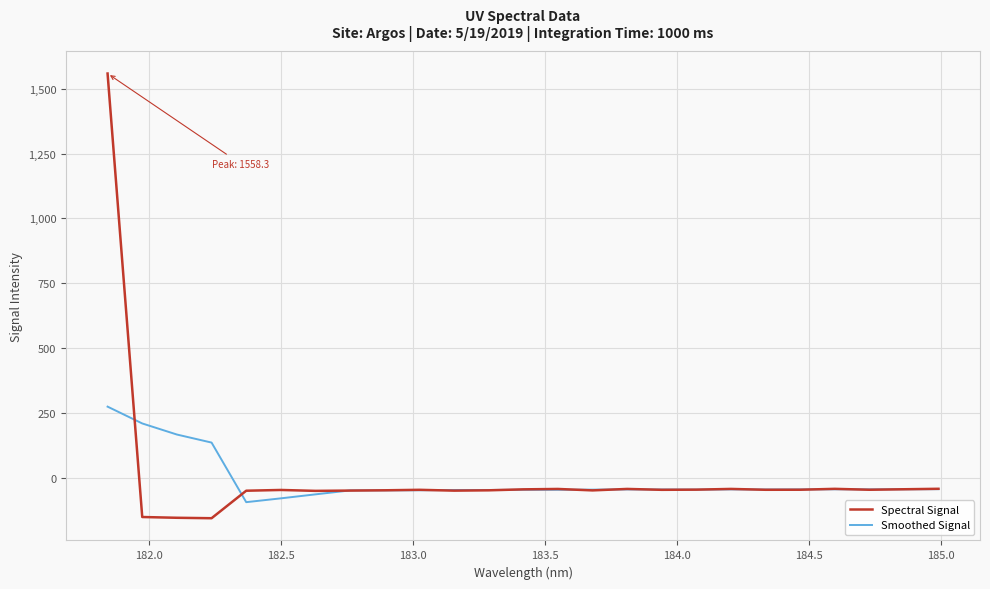

What is the average value of the Spectral Signal series?

6.0